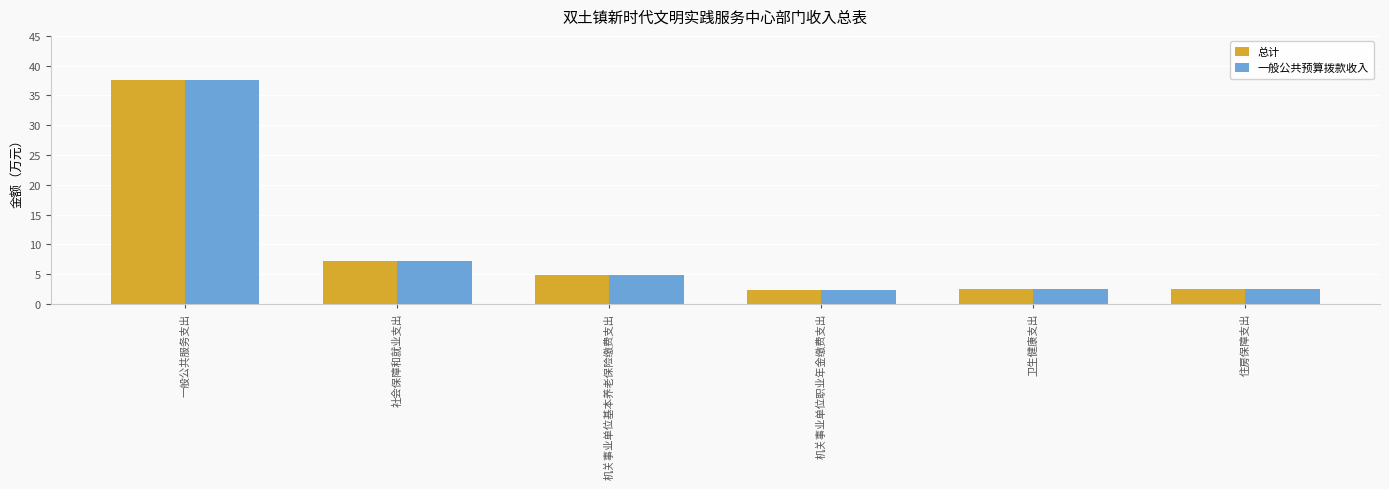

The value of 总计 at 社会保障和就业支出 is 7.2. True or false?

True